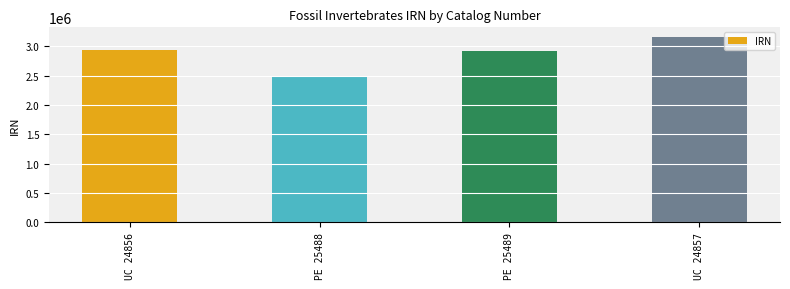

What is the minimum value shown in the chart?

2476958